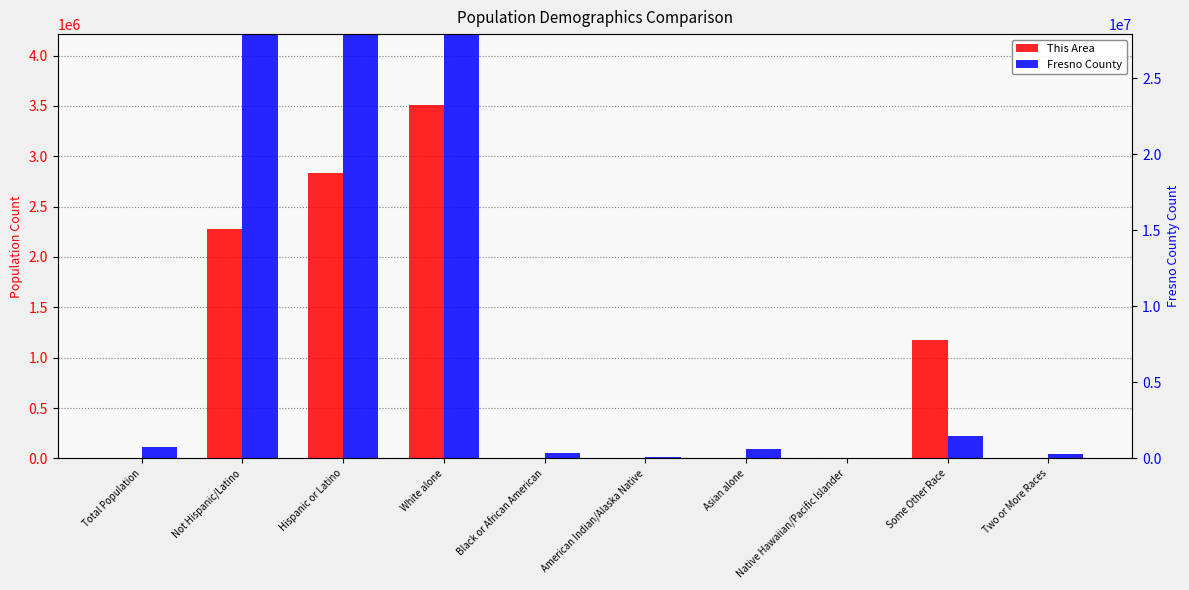

What is the minimum value for This Area?

5